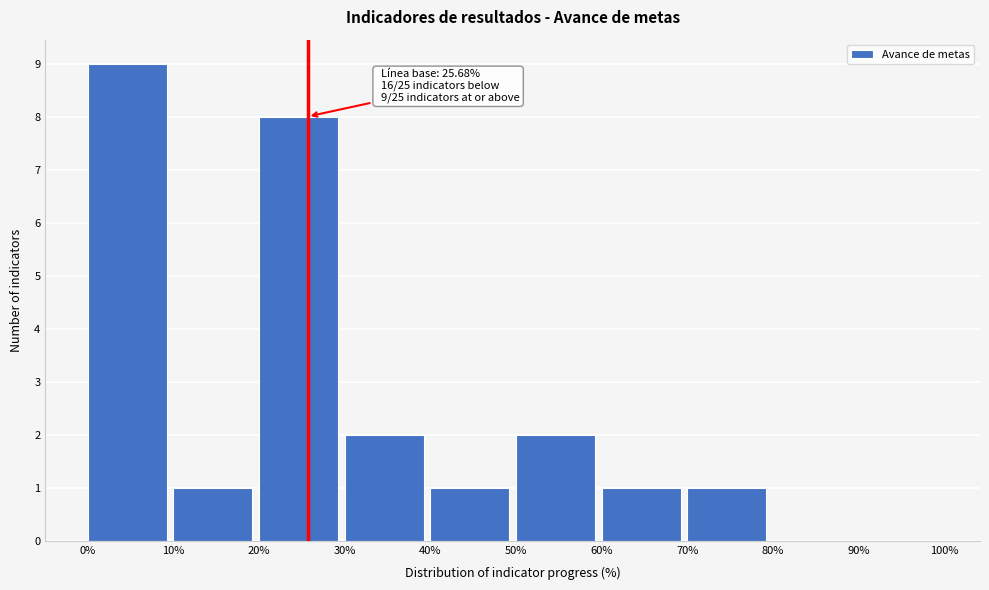

Which range on the x-axis has the tallest bar?

0% to 10%